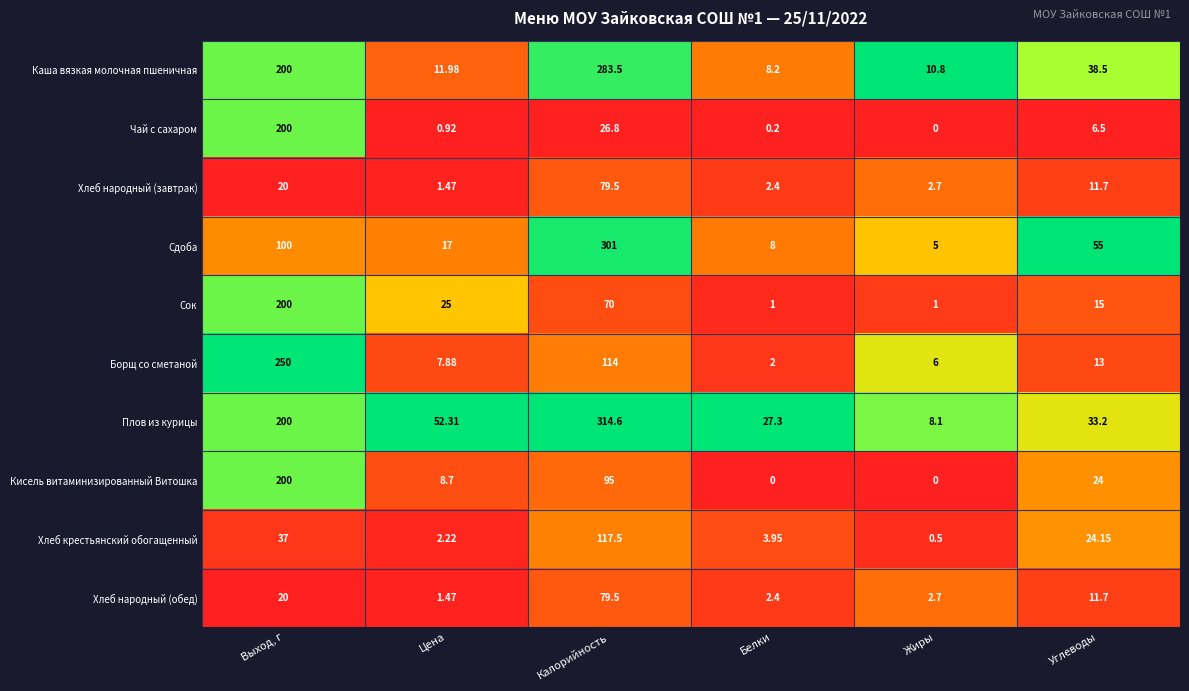

At which label does Хлеб народный (завтрак) first exceed 11?

Выход, г